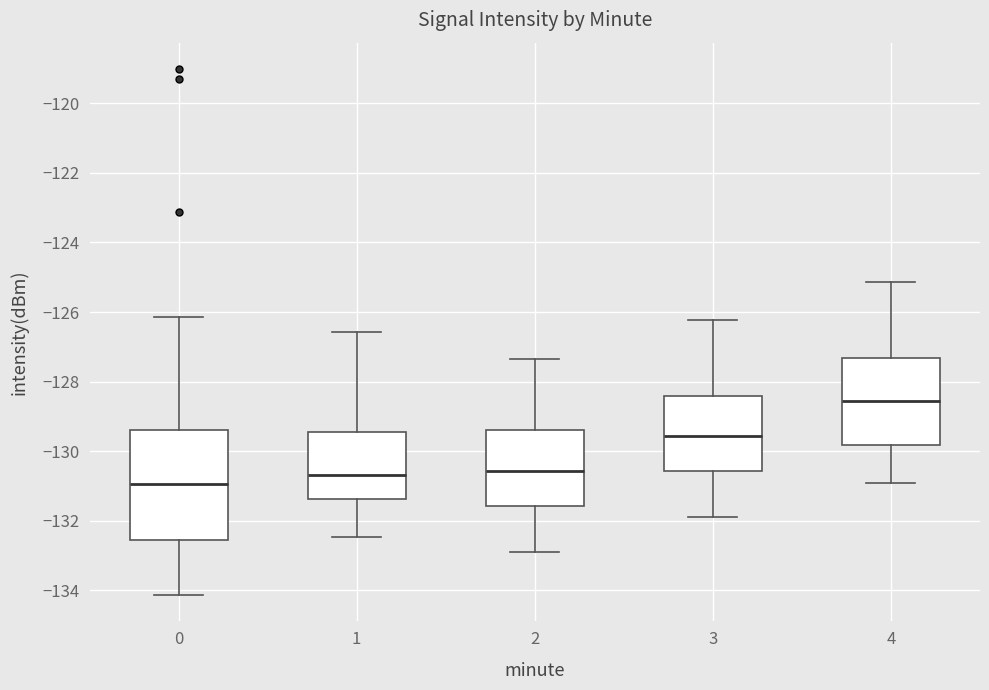

Reading left to right, transcribe this box plot: for each box, give where its median line is, the range the box spans, and where its two whiskers end, as read against the y-axis. The values are not printed on the chart, so give them approximately, as read against the axis.

0: median -131.0, box -132.6 to -129.4, whiskers -134.2 to -126.2
1: median -130.6, box -131.4 to -129.4, whiskers -132.4 to -126.6
2: median -130.6, box -131.6 to -129.4, whiskers -132.8 to -127.4
3: median -129.6, box -130.6 to -128.4, whiskers -131.8 to -126.2
4: median -128.6, box -129.8 to -127.4, whiskers -131.0 to -125.2